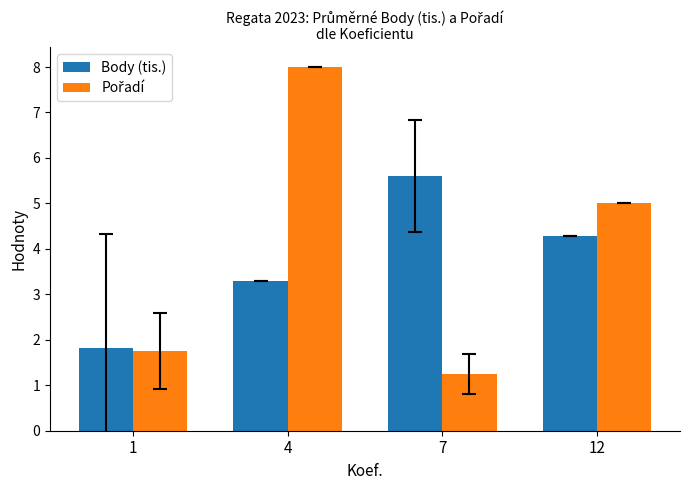

How many data points in Body (tis.) are above 4?

2